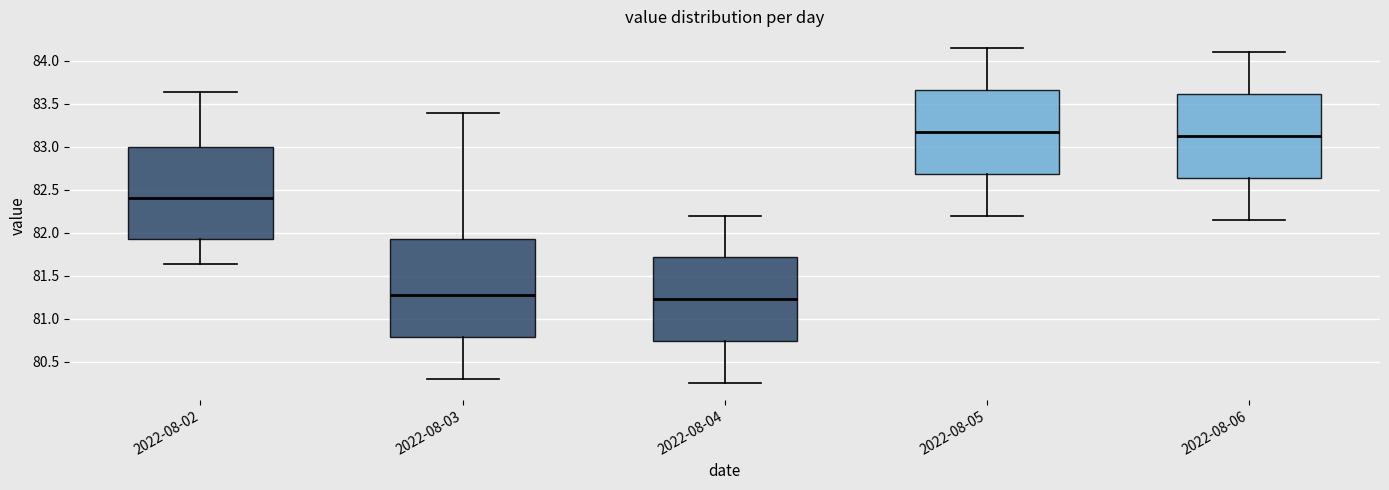

Which box has the lowest median line?

2022-08-04